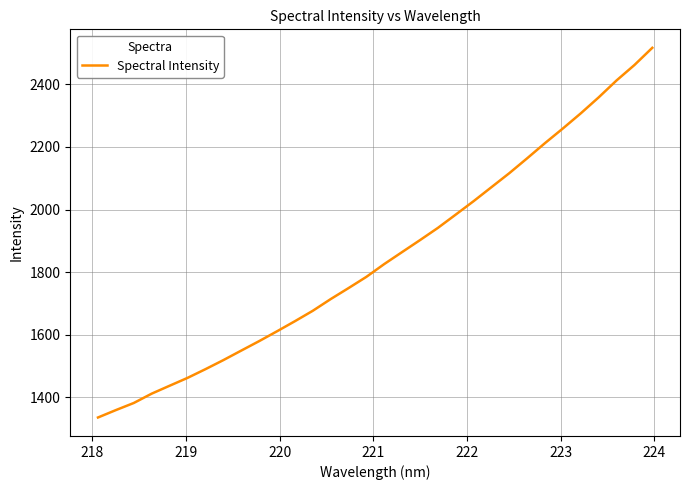

What is the difference between the maximum and minimum values?

1180.5